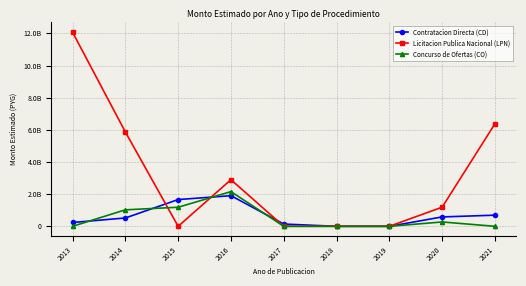

What is the sum of all Contratacion Directa (CD) values?

5742089516.7